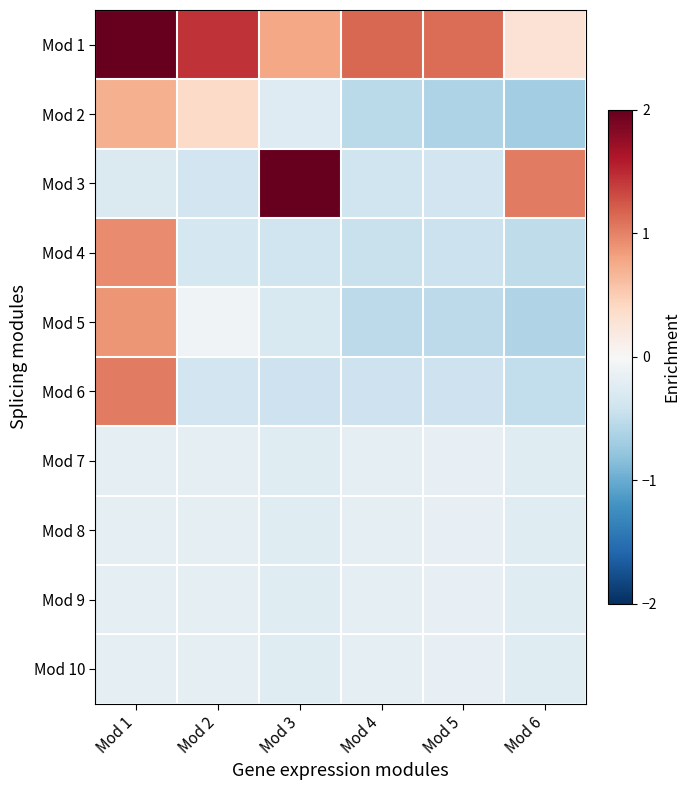

Which category has the highest value across all series?

Mod 1